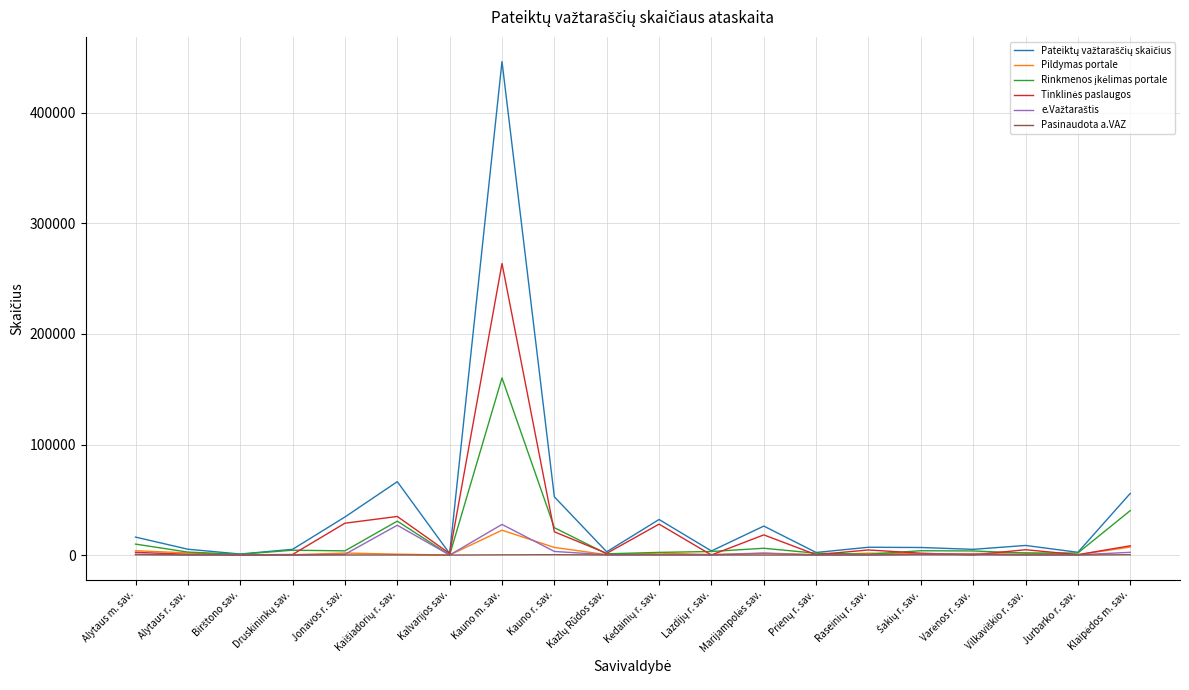

What is the spread (max minus min) of values at Jurbarko r. sav.?

2471